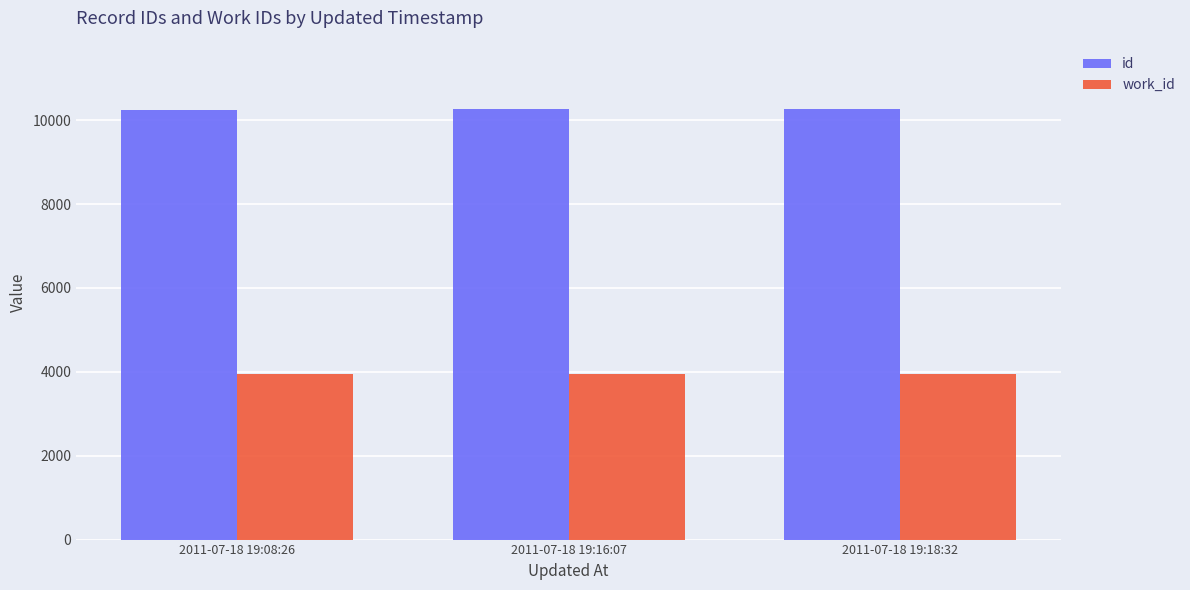

What is the difference between the maximum and minimum values in the id series?

24